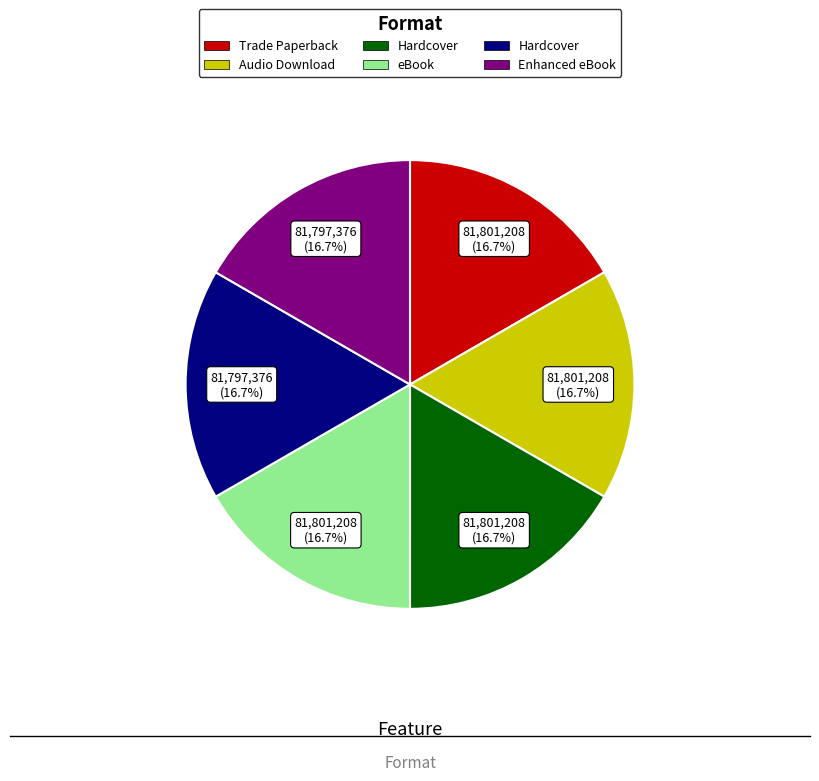

Is there any slice that represents more than half of the pie?

No